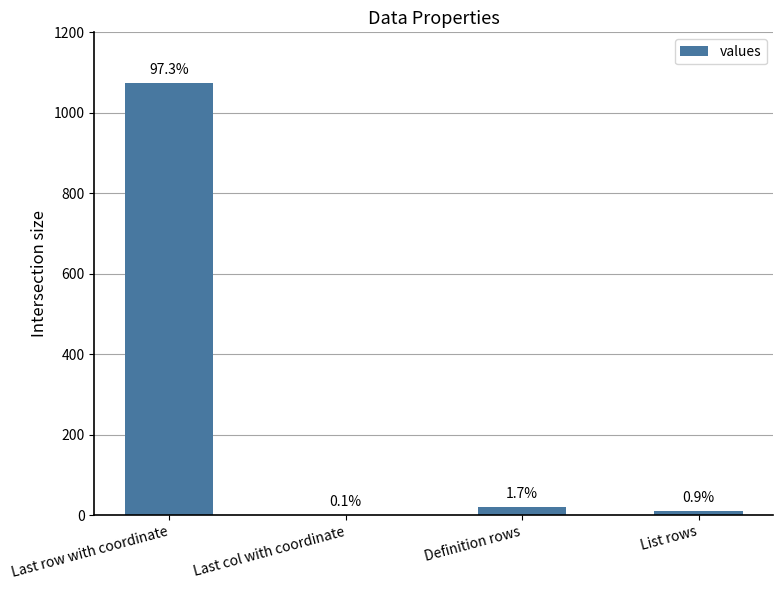

What is the minimum value shown in the chart?

1